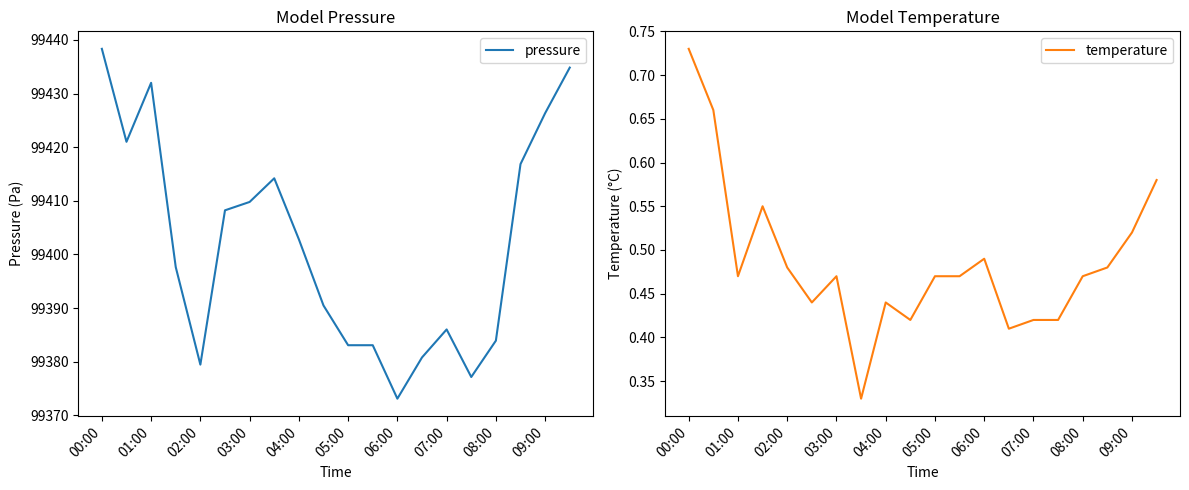

Which series has the widest spread of values?

pressure